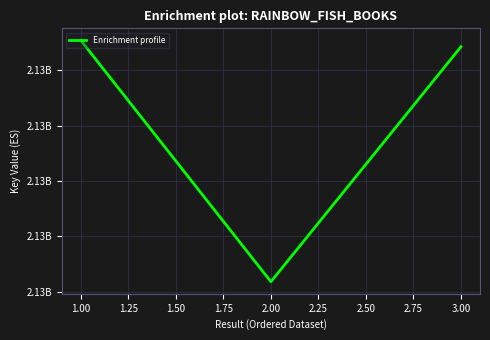

Reading left to right, extract all data points from this chart.

2130400769	2130398592	2130400712